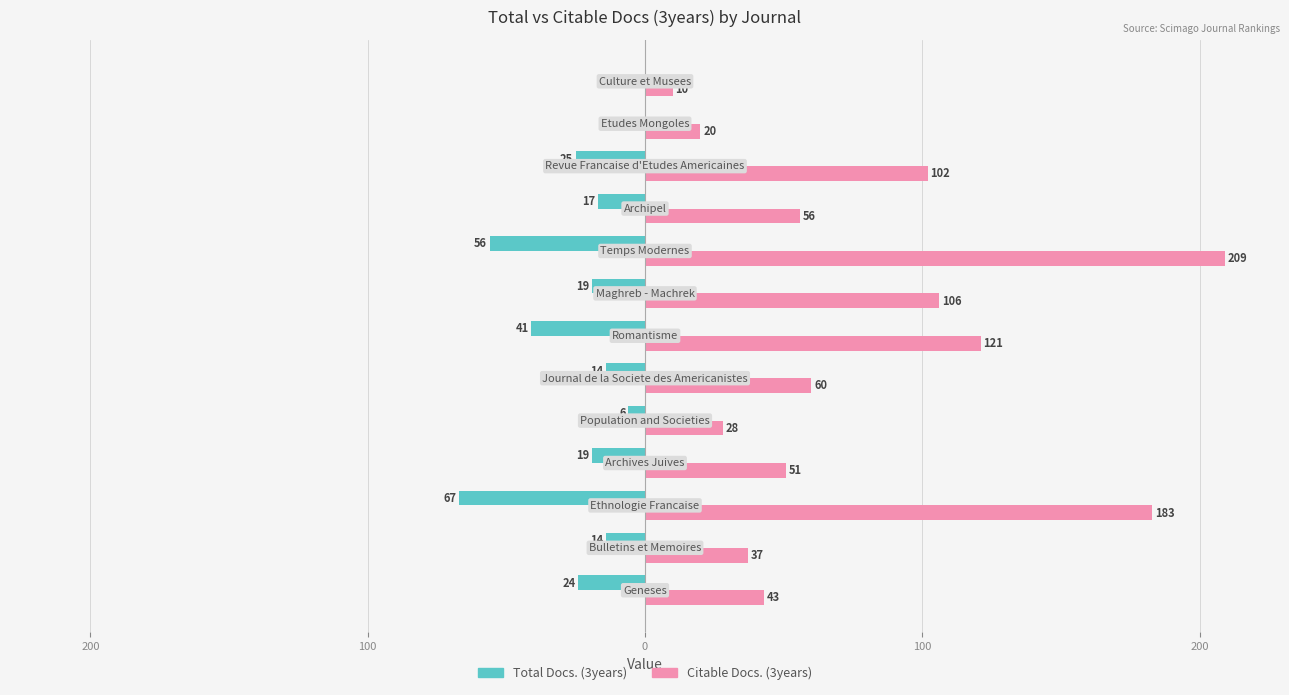

What are all the series names shown in the legend?

Total Docs. (3years), Citable Docs. (3years)